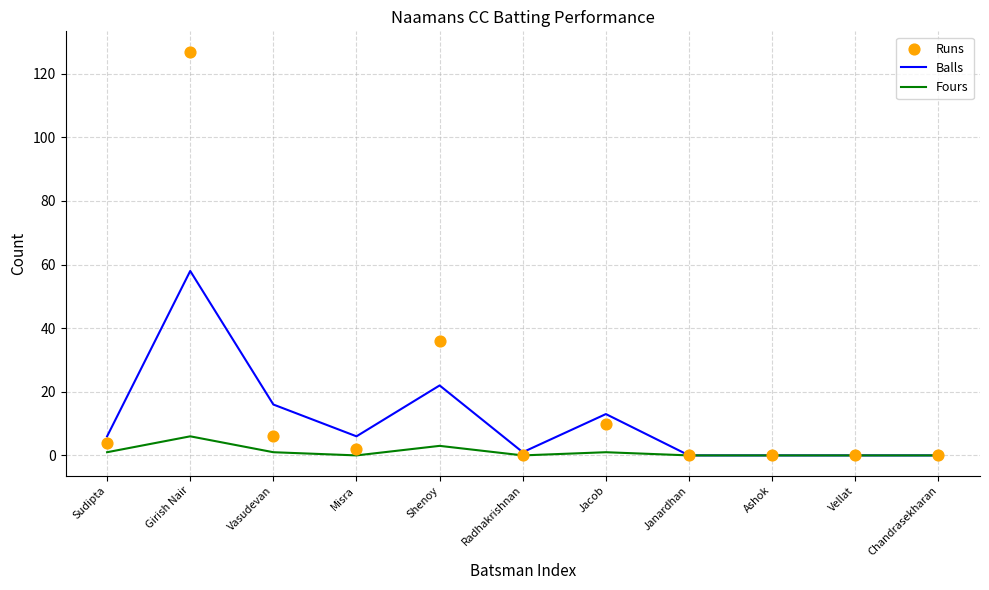

Which series has the largest total across all categories?

Runs